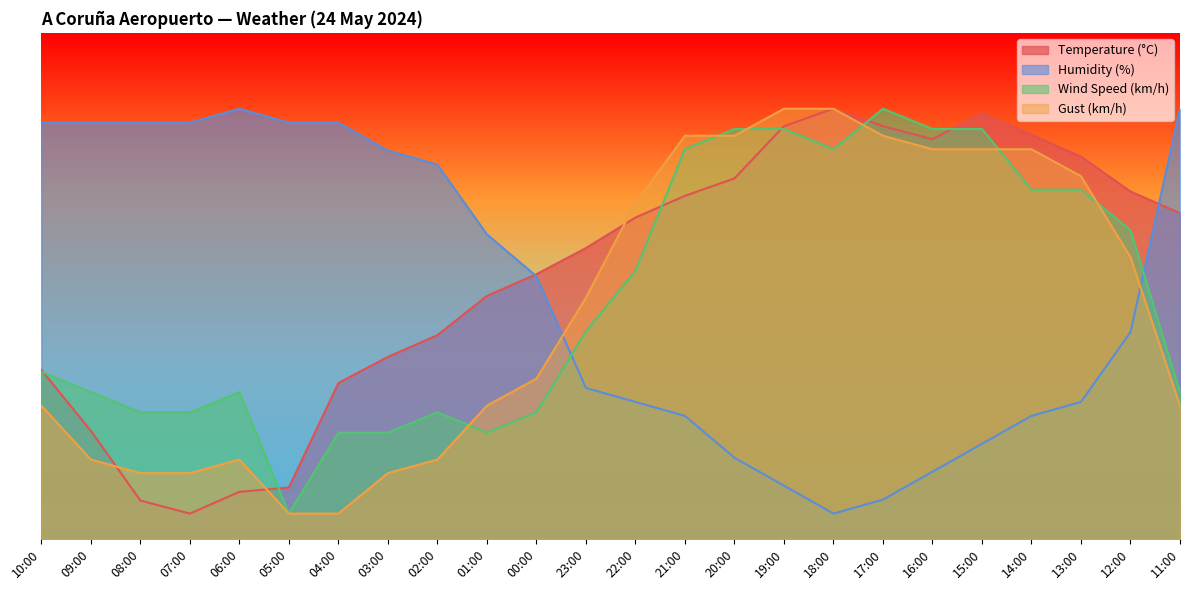

How many data points in Gust (km/h) are less than 47?

12